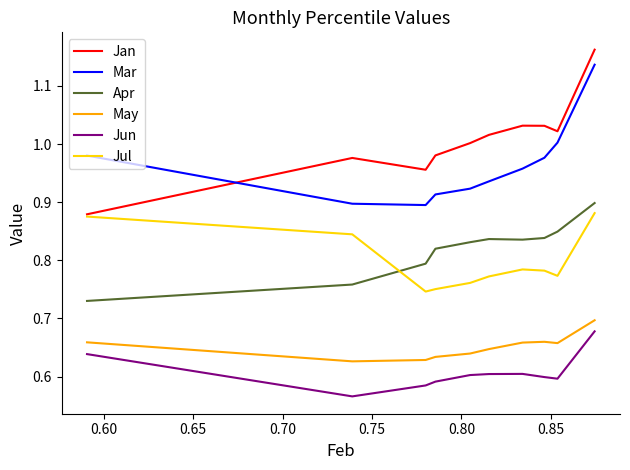

Which series has the largest range (max minus min)?

Jan